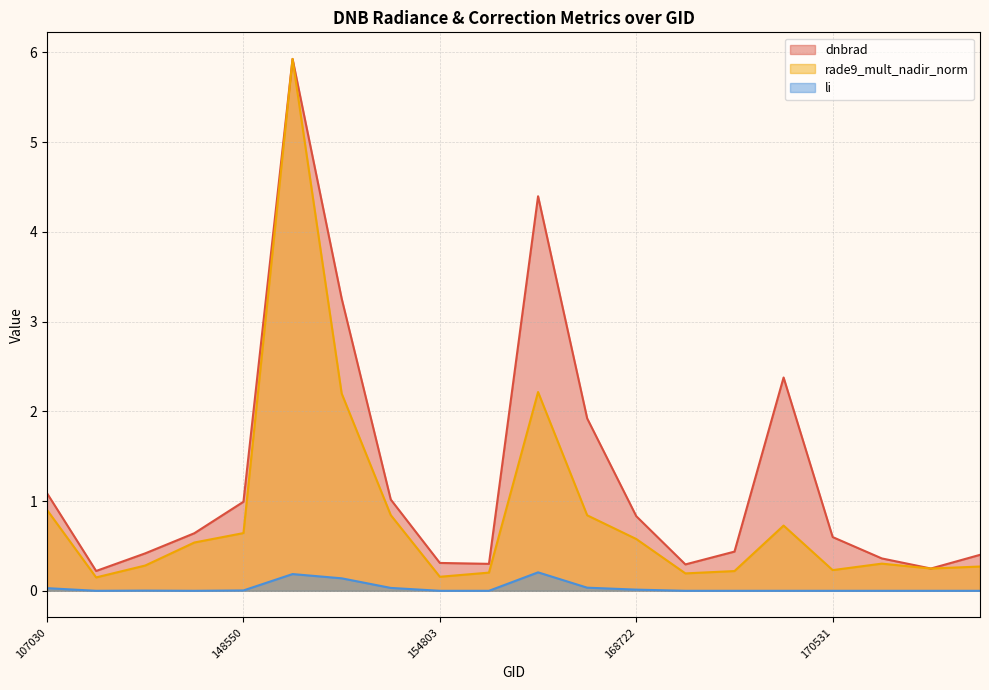

True or false: rade9_mult_nadir_norm has a value of 0.8 at 168356.

True